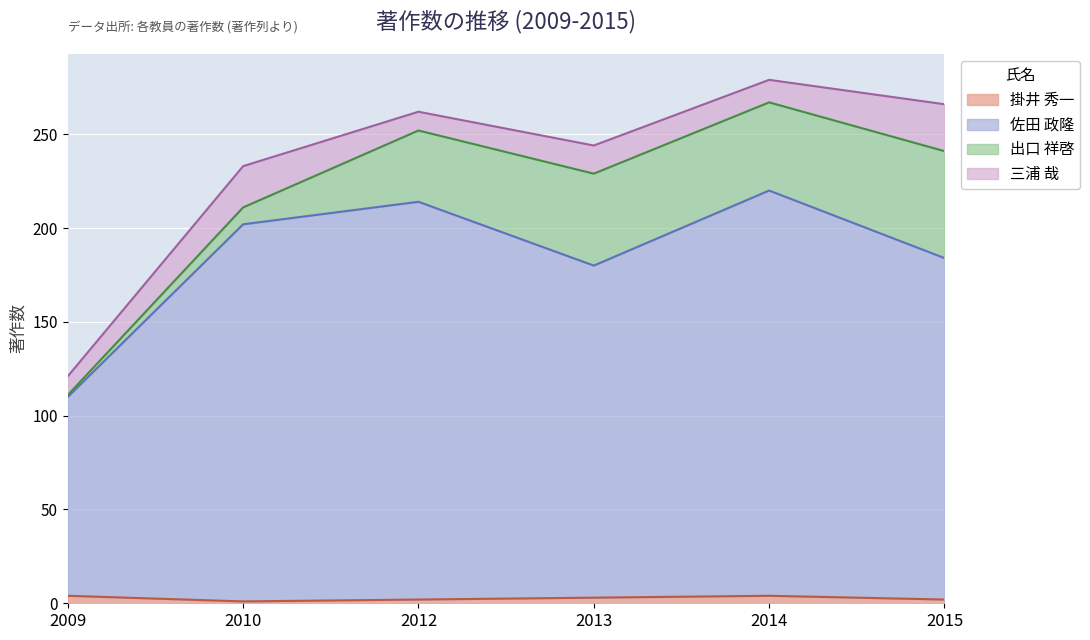

Does the chart display data point markers on the line(s)?

No